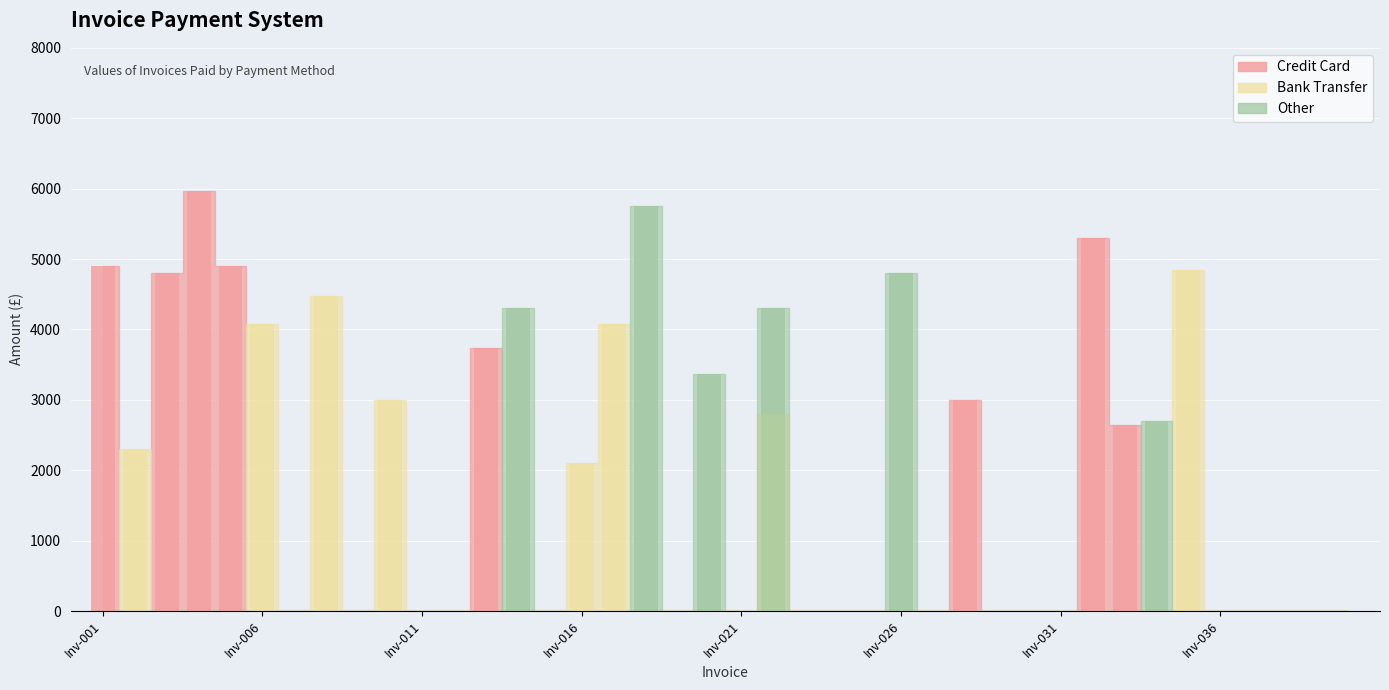

At Inv-017, list the series in order from smallest to largest.

Credit Card, Other, Bank Transfer